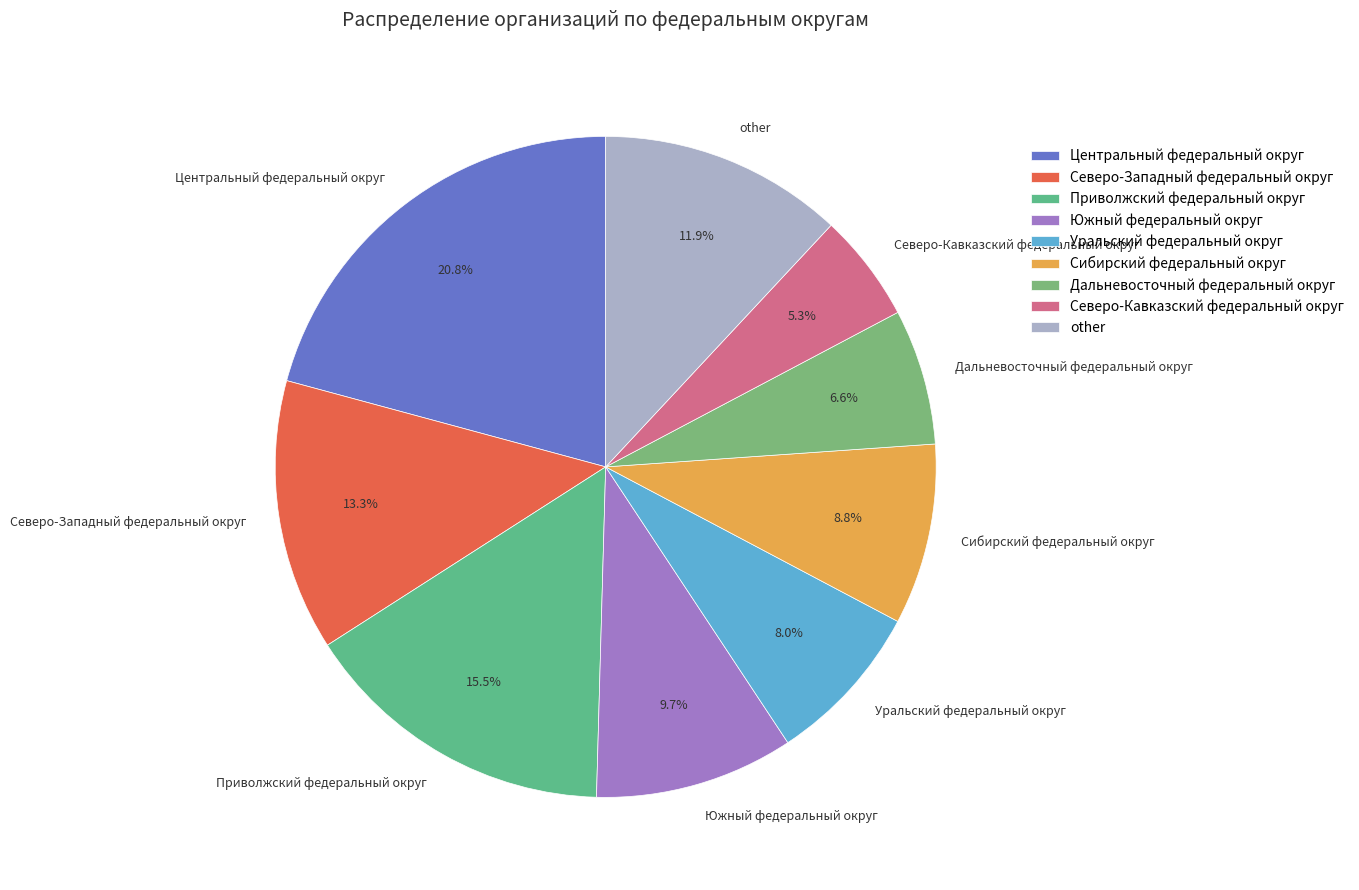

Between Приволжский федеральный округ and Дальневосточный федеральный округ, which is larger?

Приволжский федеральный округ